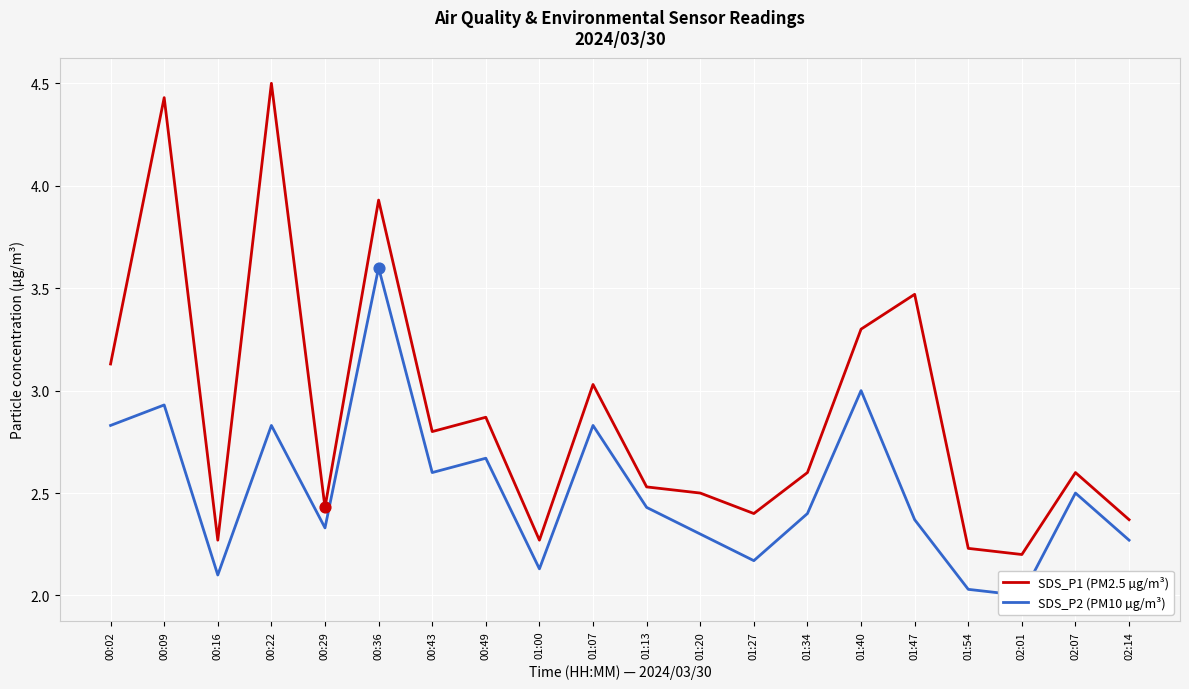

What are all the series names shown in the legend?

SDS_P1 (PM2.5 µg/m³), SDS_P2 (PM10 µg/m³)